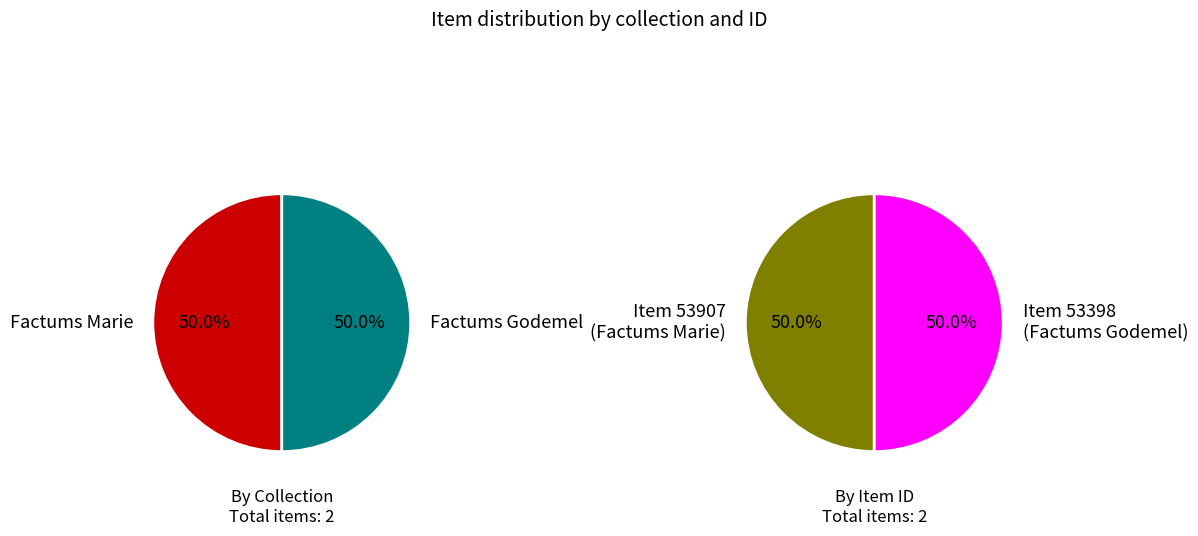

Does any single category account for the majority?

No